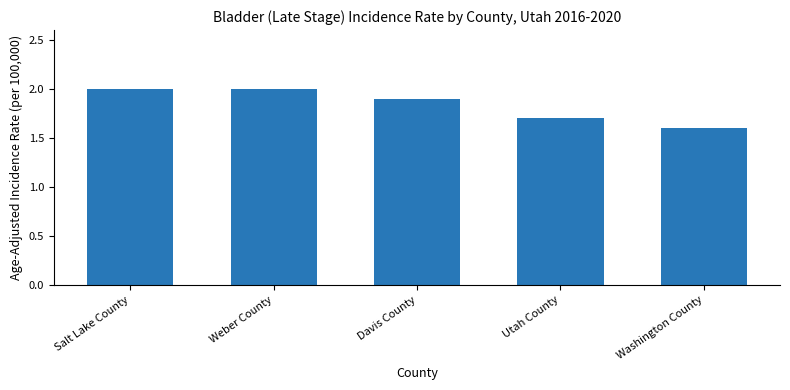

What is the average value?

1.8